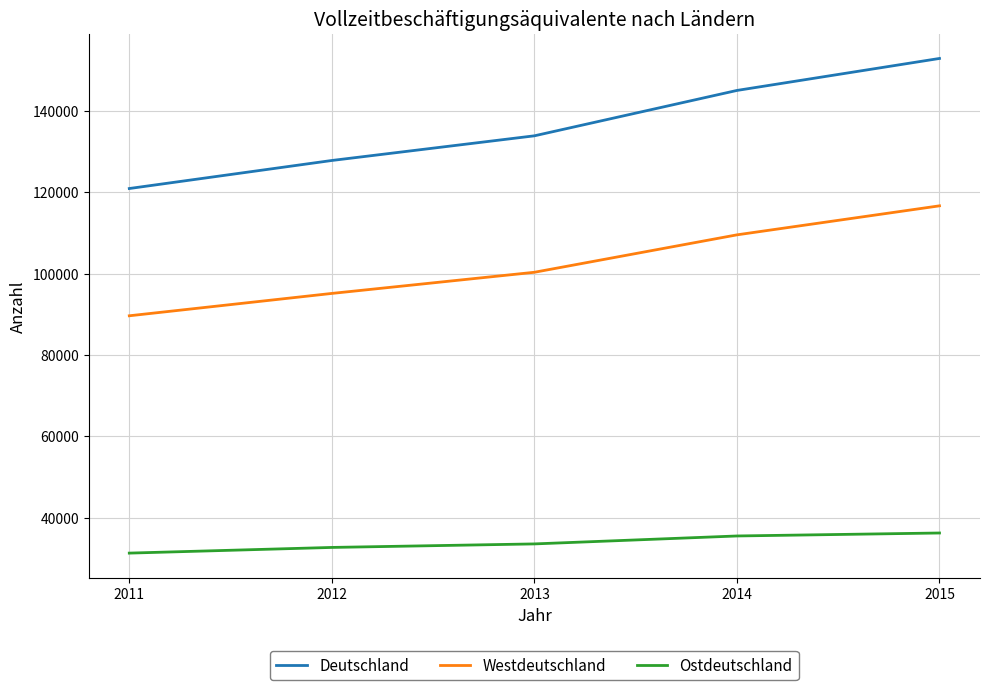

Rank the series by their maximum value, from highest to lowest.

Deutschland, Westdeutschland, Ostdeutschland